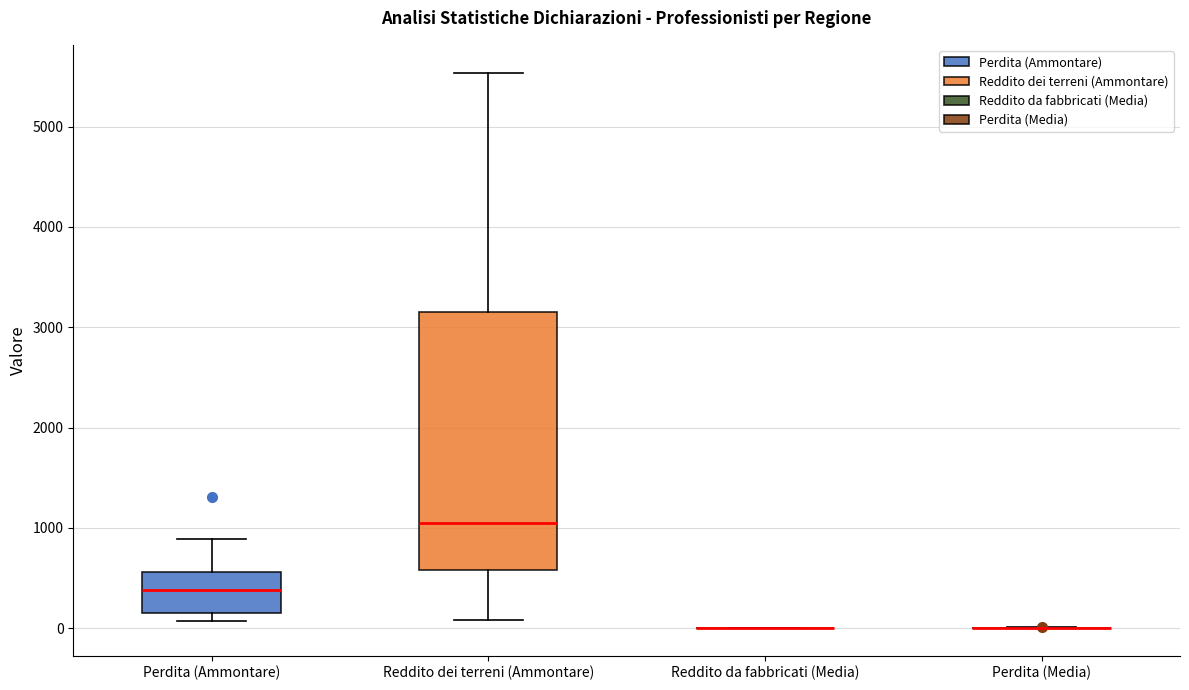

Reading left to right, read every box against the y-axis: the position of its median line, the range the box covers, and the ends of its whiskers. The values are not printed on the chart, so give them approximately, as read against the axis.

Perdita (Ammontare): median 400, box 100 to 600, whiskers 100 (just below the box's lower edge) to 900
Reddito dei terreni (Ammontare): median 1100, box 600 to 3100, whiskers 100 to 5500
Reddito da fabbricati (Media): box collapsed to a line at 0, whiskers 0 to 0
Perdita (Media): box collapsed to a line at 0, whiskers 0 to 0